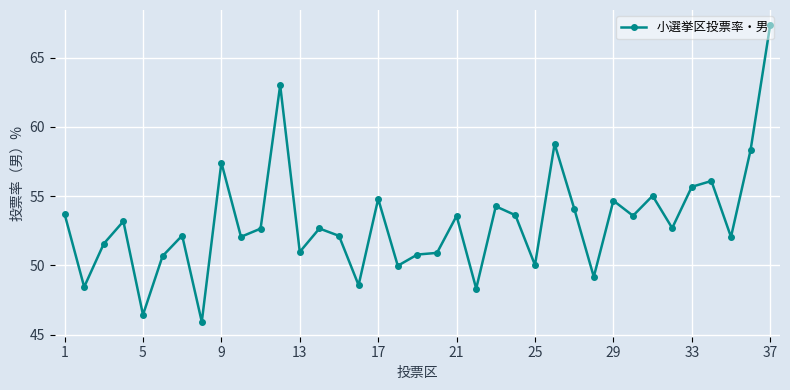

True or false: there are more than 2 points higher than both neighbors.

True